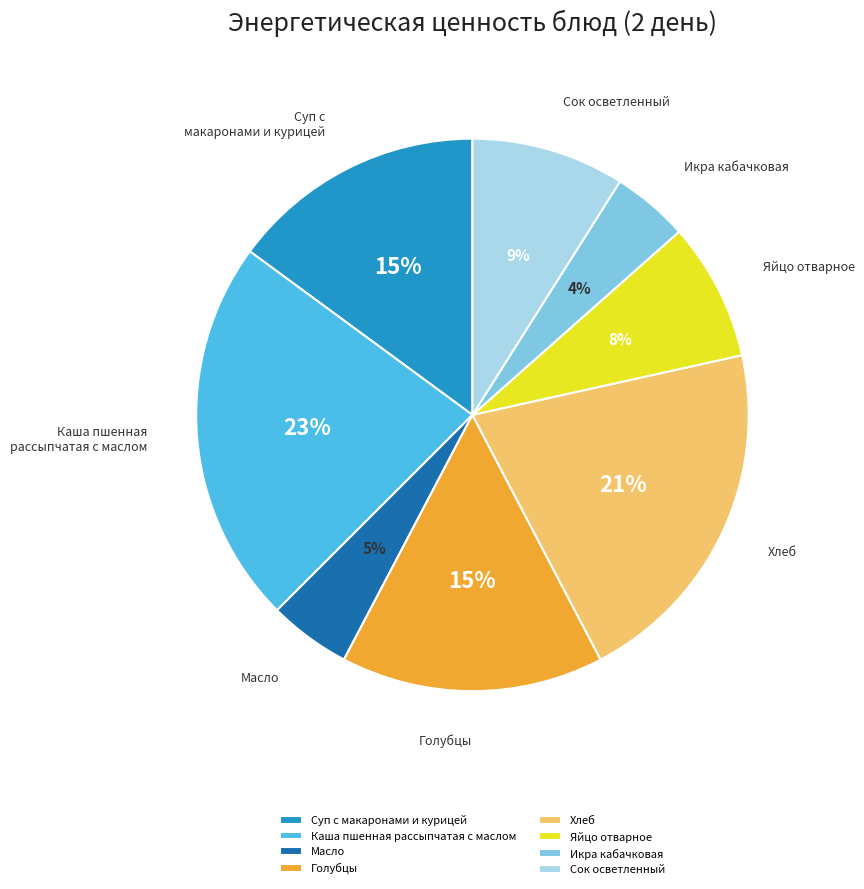

To the nearest percent, what is the average slice percentage?

12%